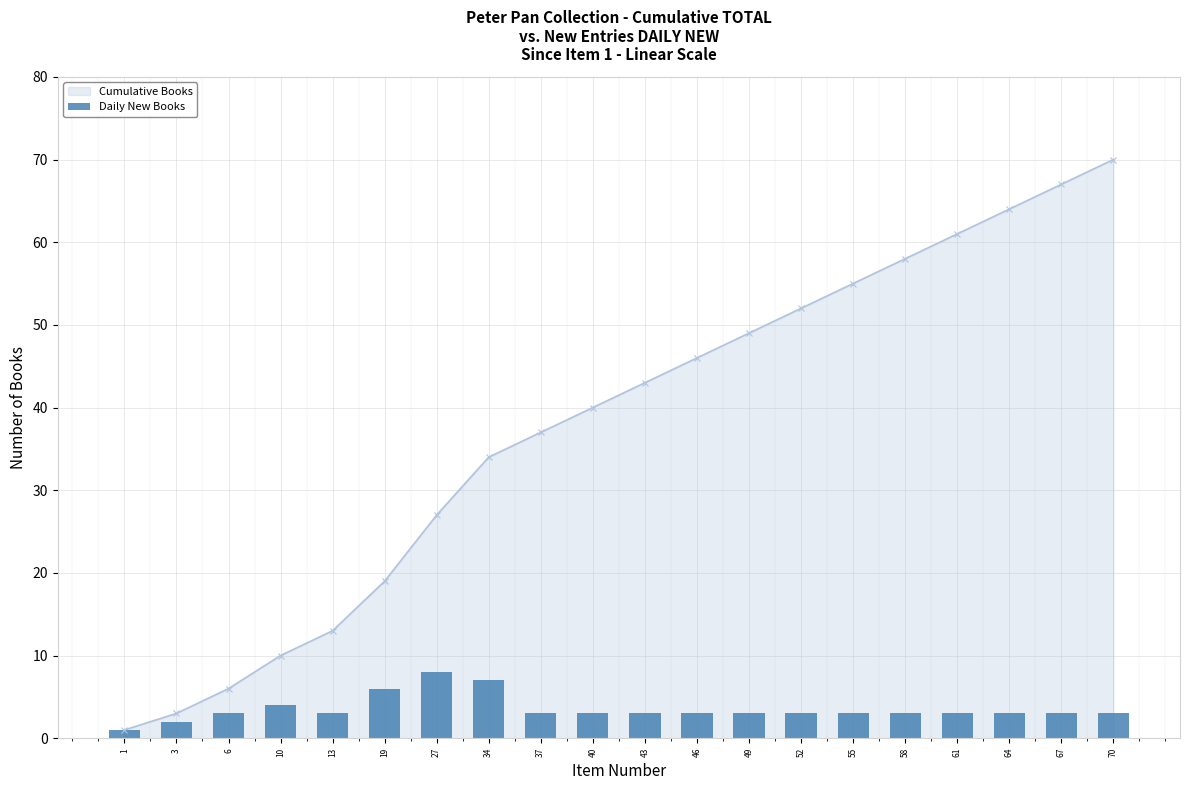

What is the average value?

4